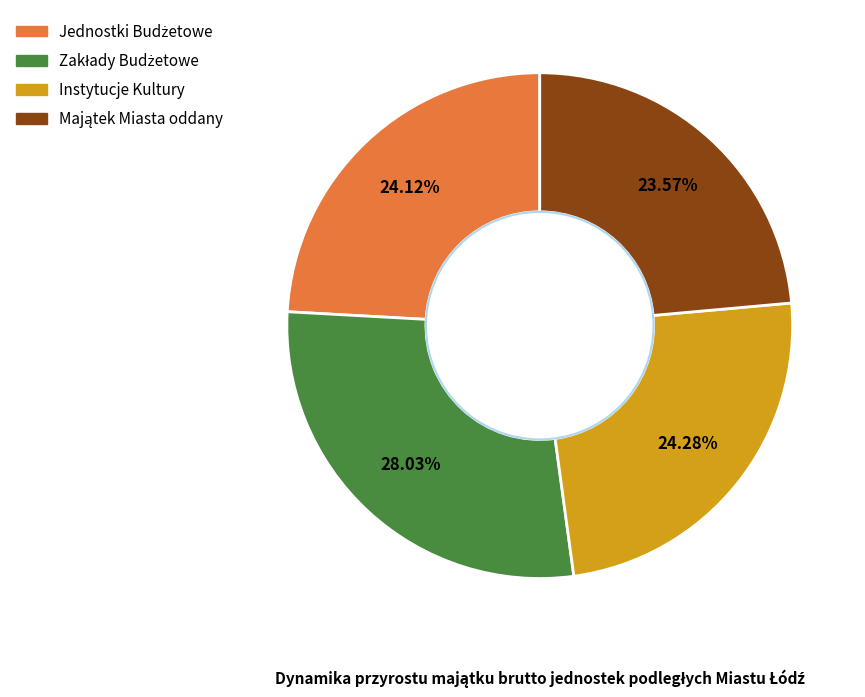

Count the number of slices in the pie.

4